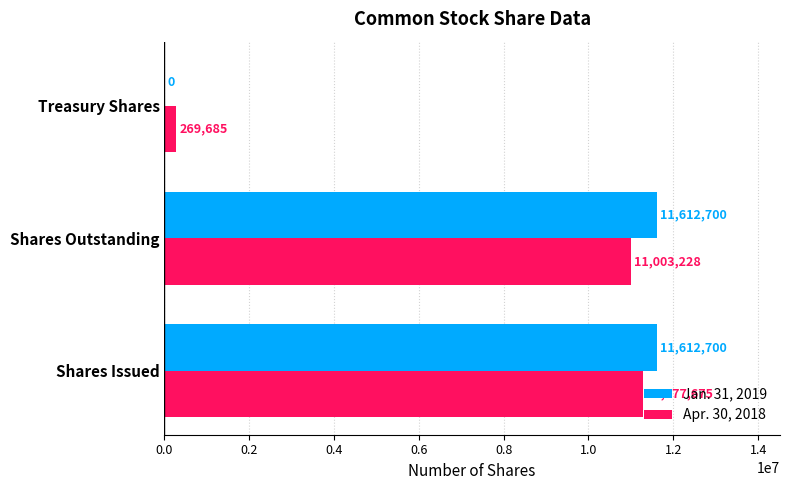

The value of Apr. 30, 2018 at Shares Issued is 11277675. True or false?

True